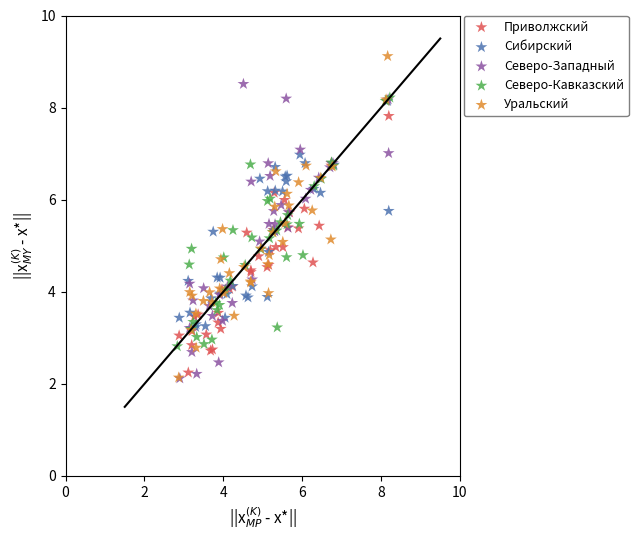

Which series has the widest spread of Y values?

Уральский